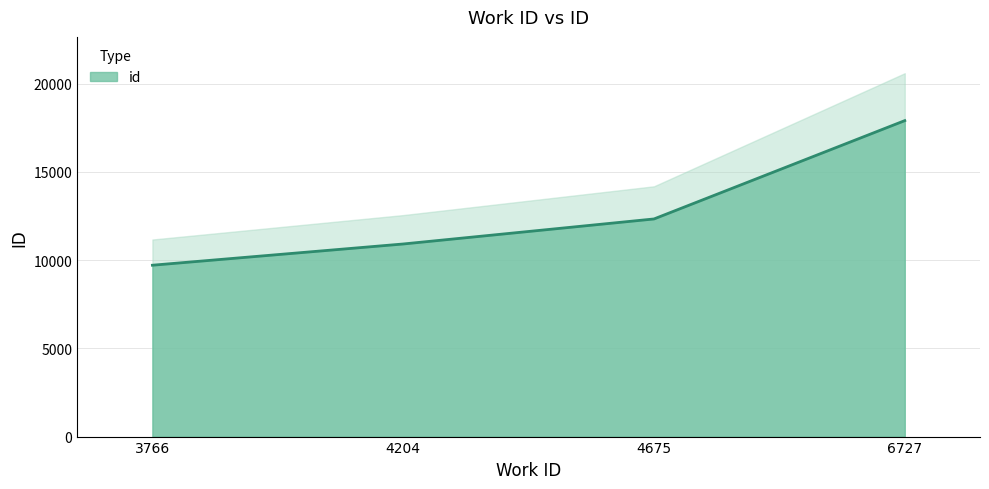

True or false: there are more than 0 points higher than both neighbors.

False